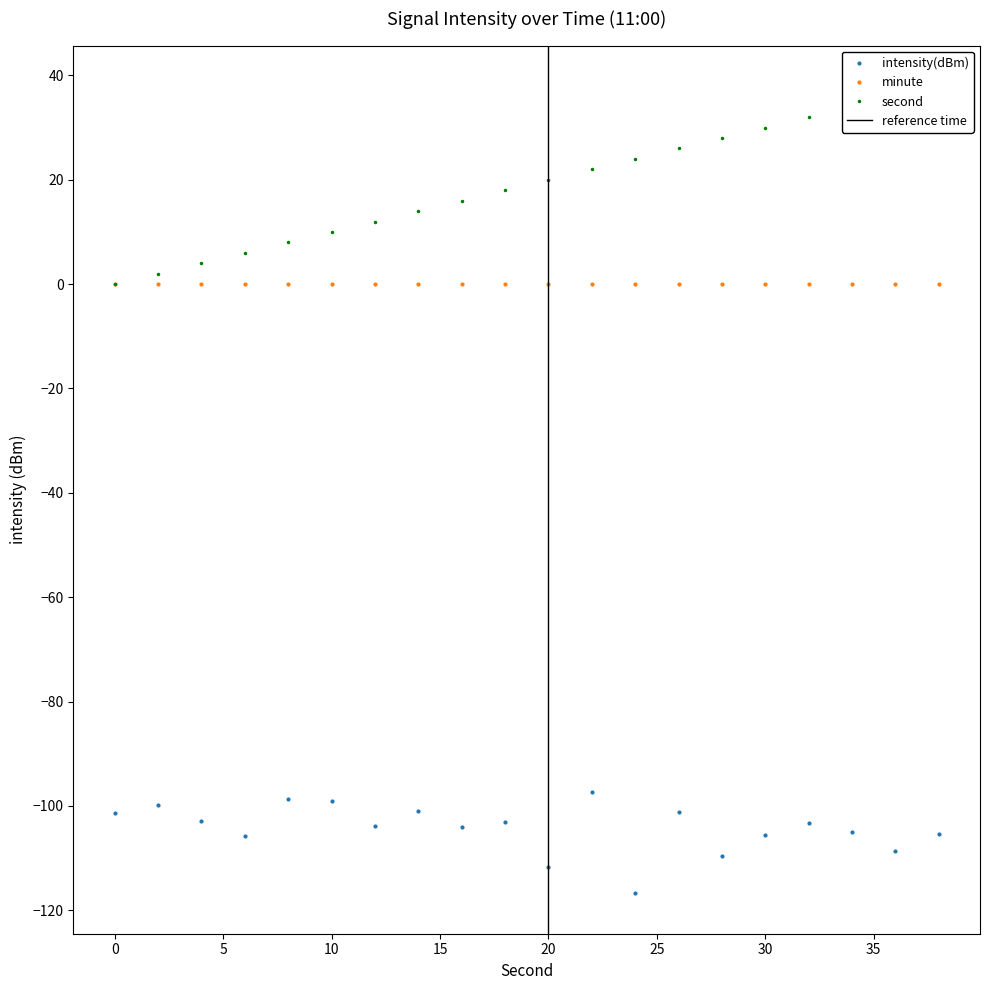

What is the difference between the second highest and second lowest values in the intensity(dBm) series?

13.1